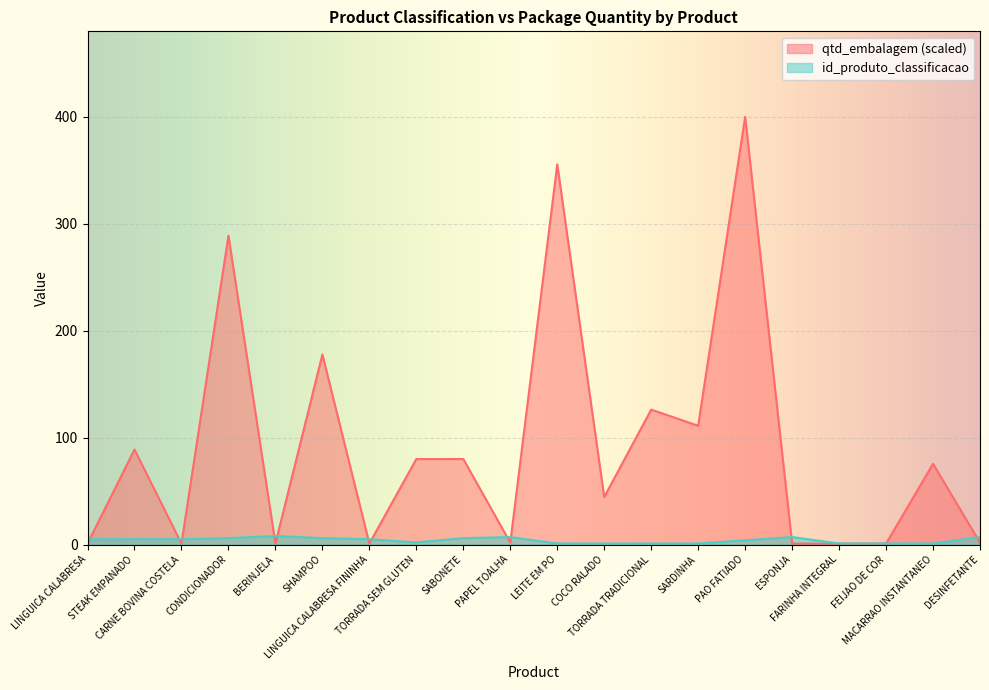

True or false: qtd_embalagem has a value of 0.5 at ESPONJA.

False